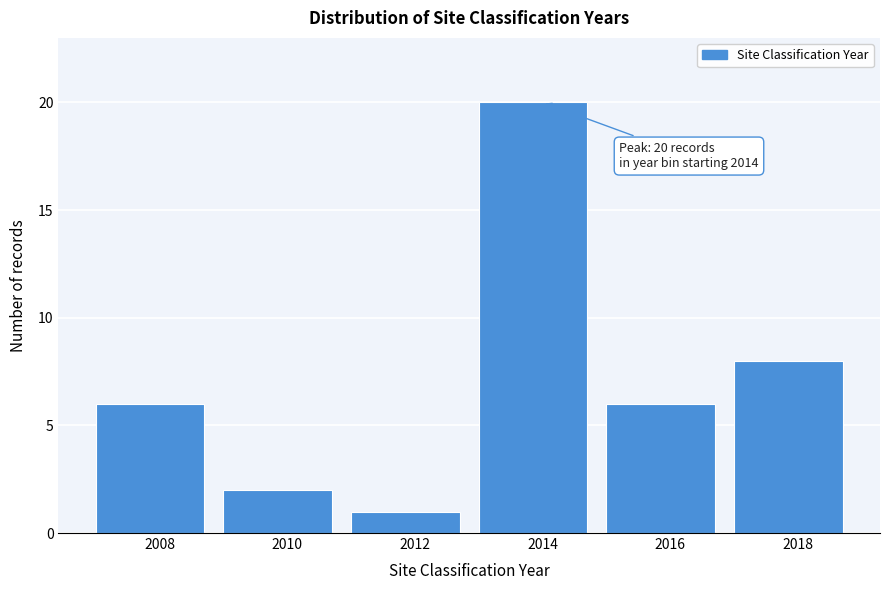

Reading left to right, transcribe all the data shown in this chart.

6	2	1	20	6	8